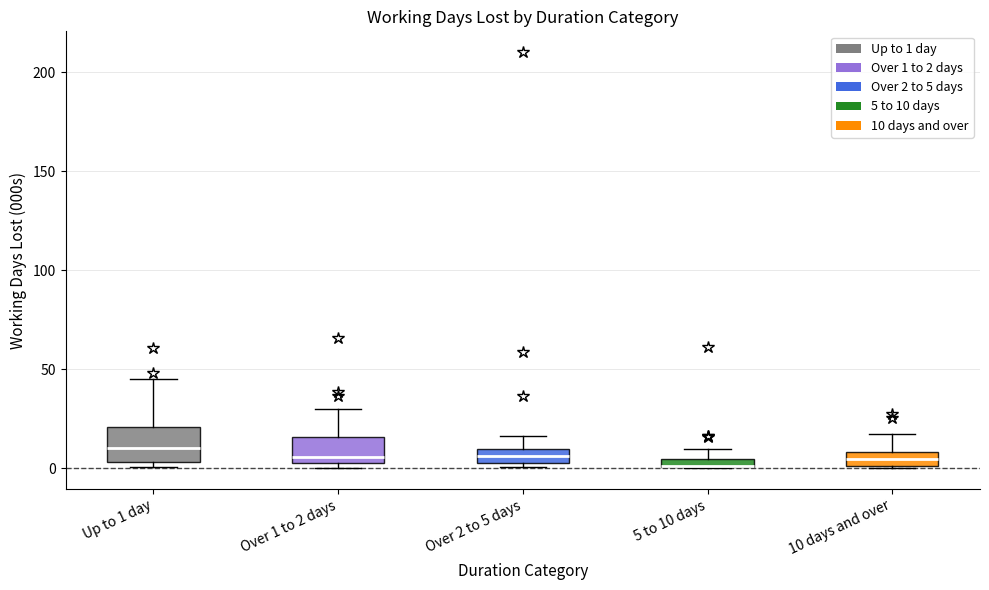

Where is the lower edge of the box for 5 to 10 days on the y-axis? The values are not printed on the chart, so give them approximately, as read against the axis.

0